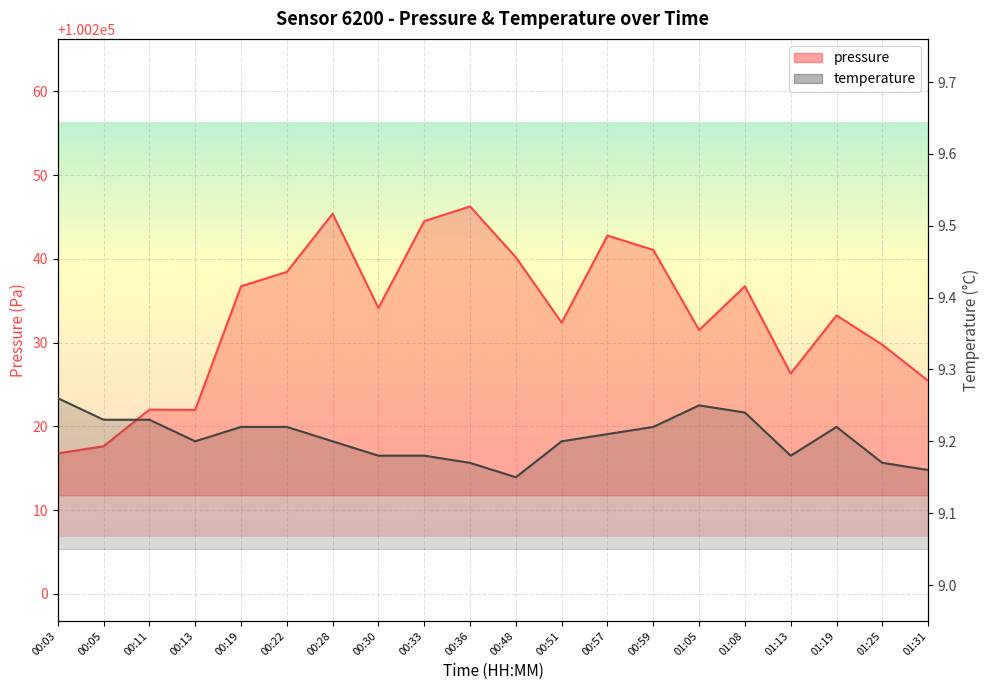

Rank the series by their average value, from highest to lowest.

pressure, temperature